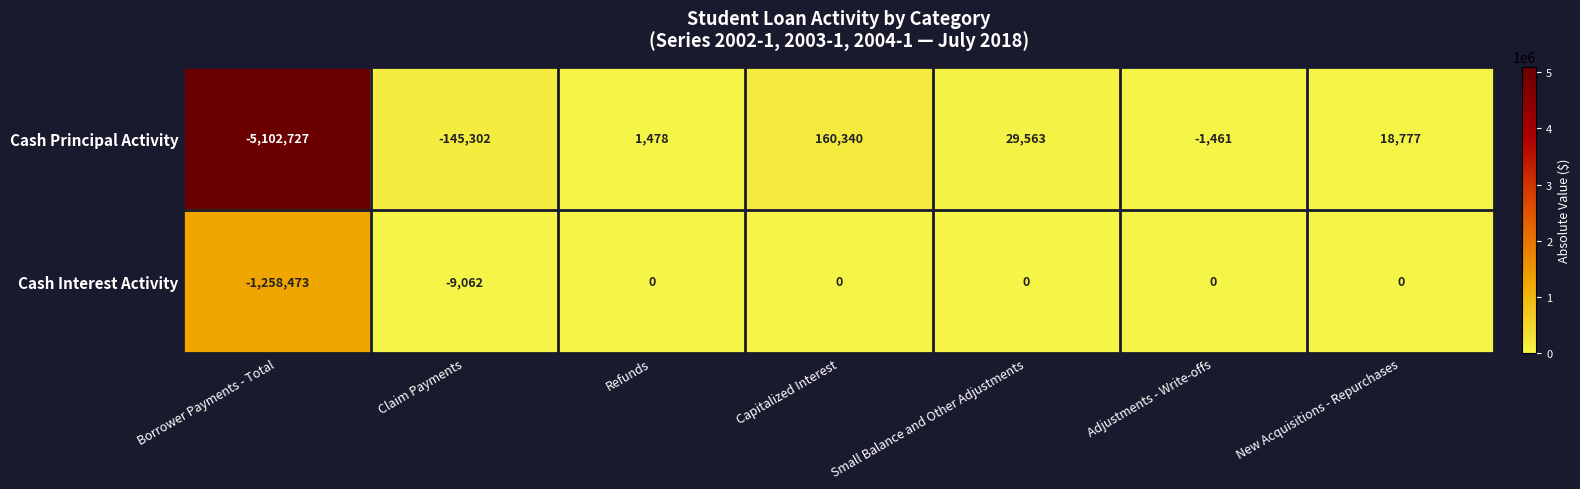

What value does the Cash Principal Activity series have at Adjustments - Write-offs?

-1461